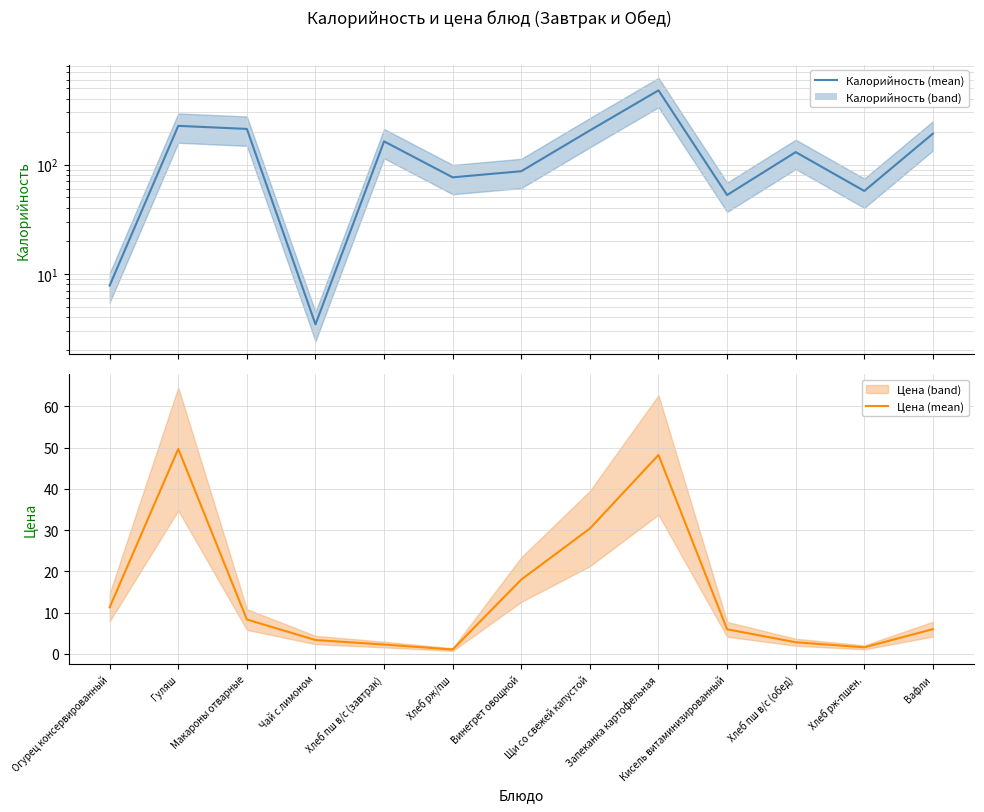

What is the smallest value displayed?

1.1